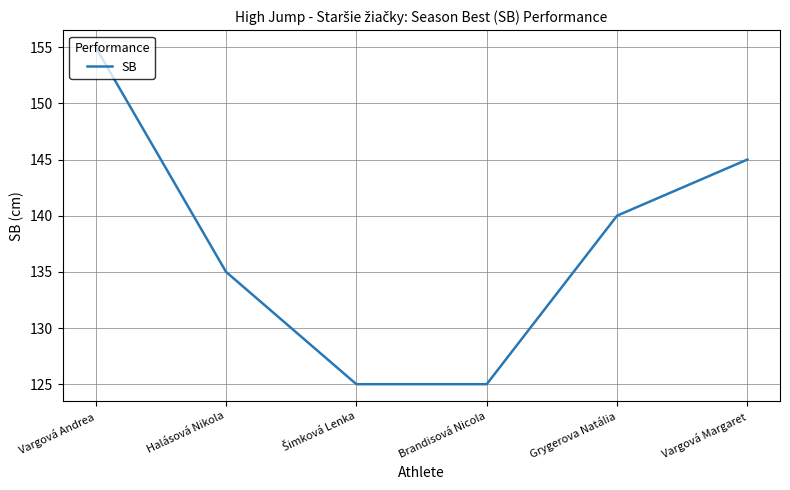

Is it true that the value at Brandisová Nicola is 125?

True